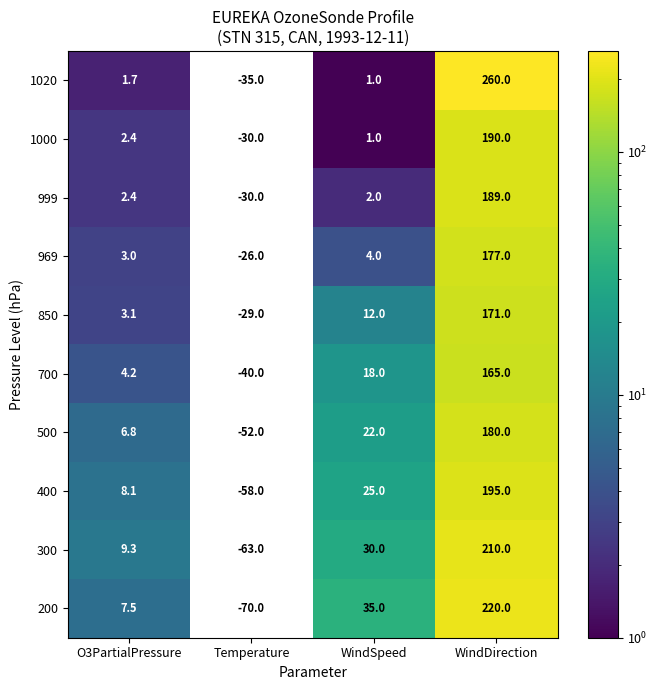

What is the difference between the second highest and second lowest values in the 999 series?

0.4